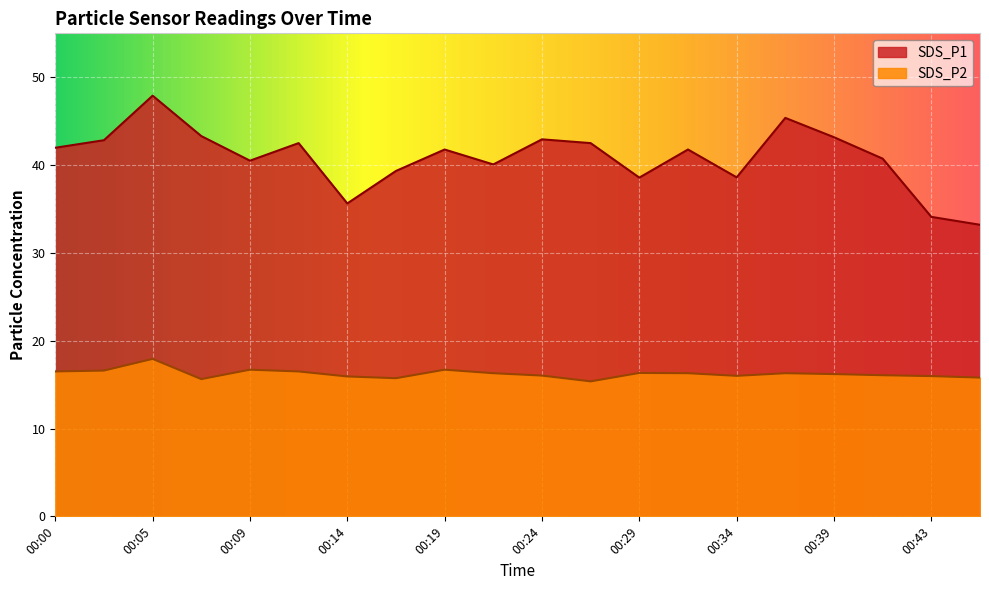

What is the value of the SDS_P2 point at the 4th from the left?

15.6